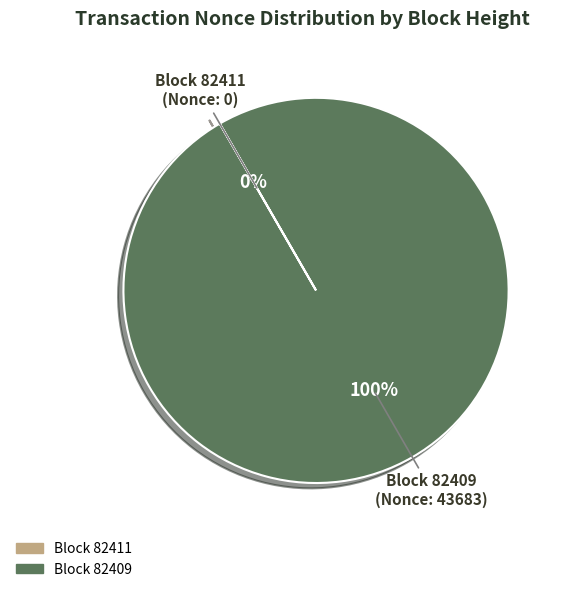

To the nearest percent, what is the average slice percentage?

50%